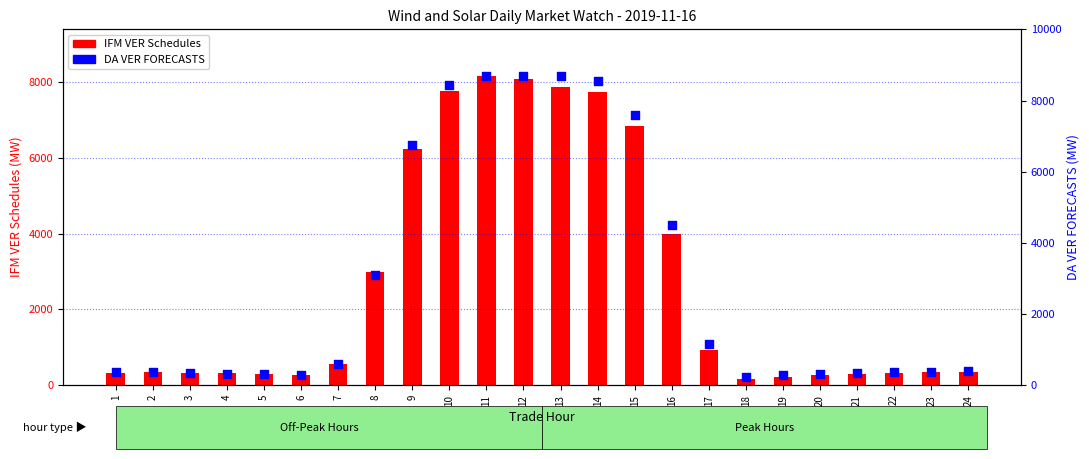

What are all the series names shown in the legend?

IFM VER Schedules, DA VER FORECASTS